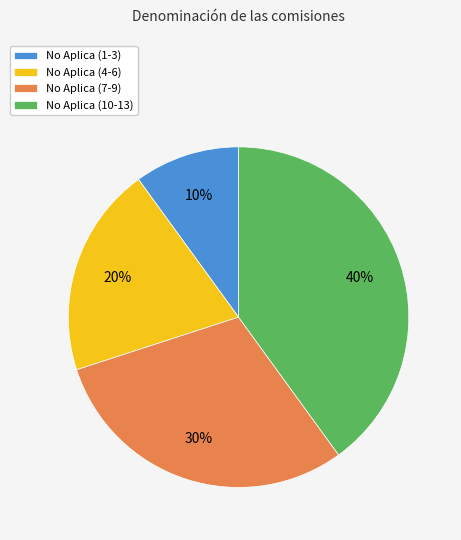

Between No Aplica (1-3) and No Aplica (4-6), which is larger?

No Aplica (4-6)